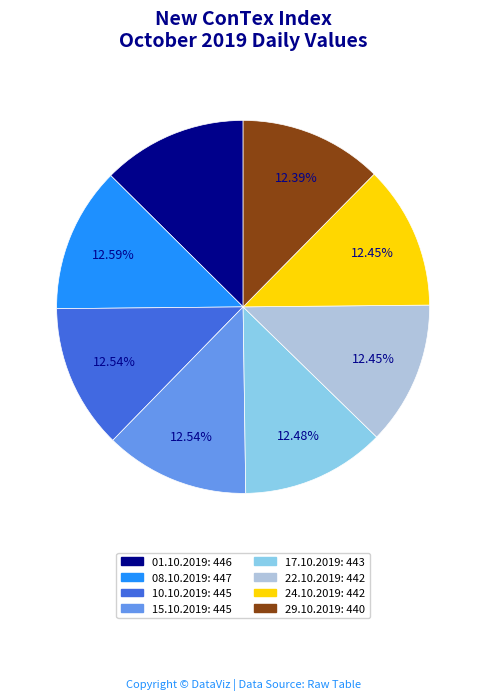

Does any single category account for the majority?

No